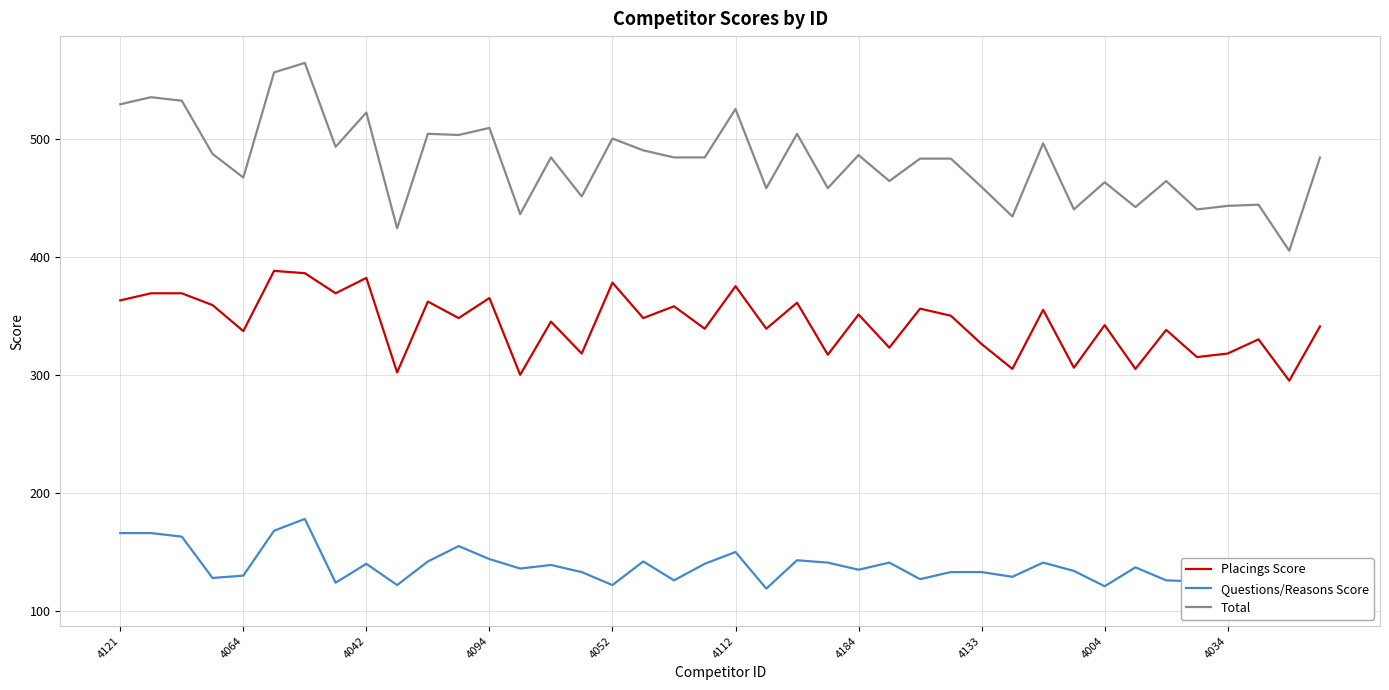

How many interior local valleys does the Questions/Reasons Score series have?

12